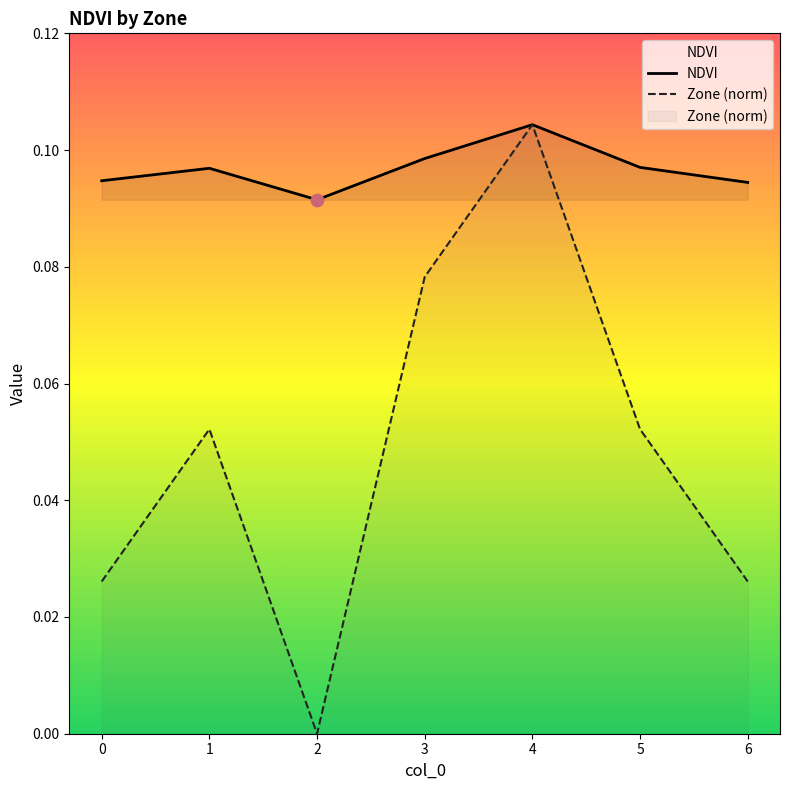

At which category is the sum across all series the highest?

4